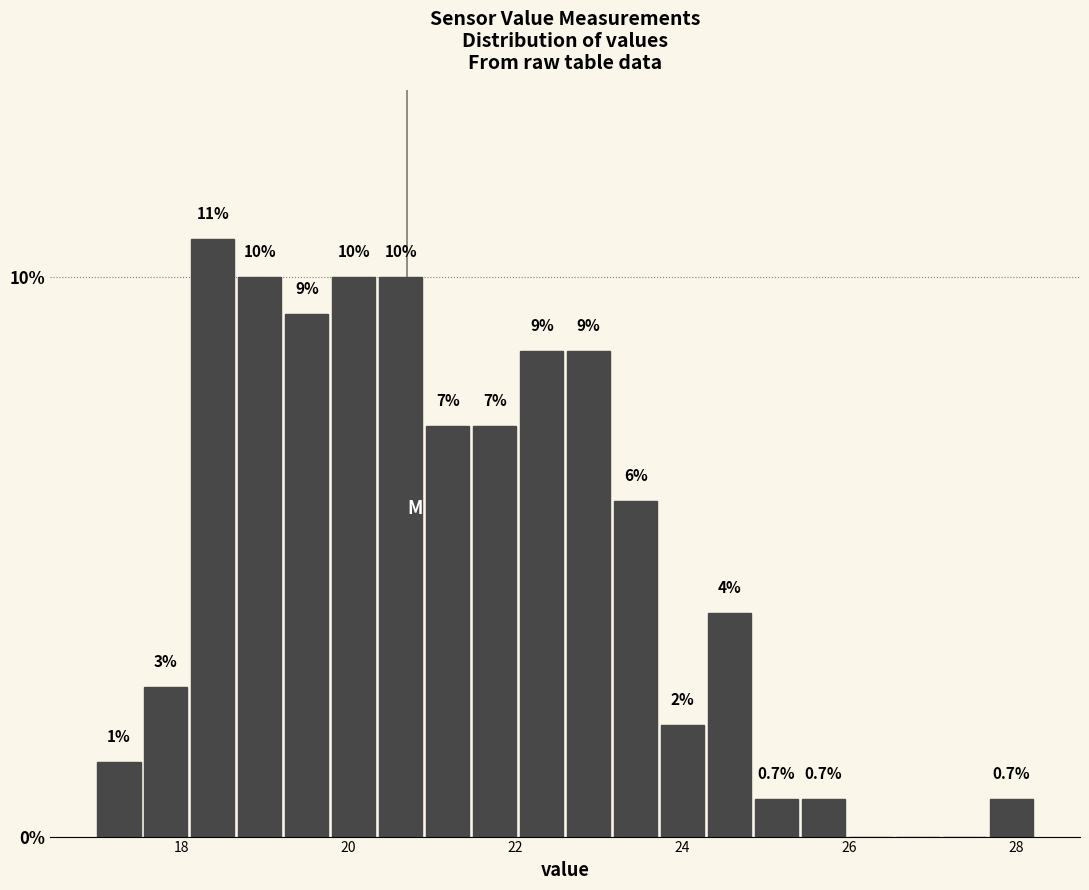

Read against the x-axis, roughly where is the centre of the tallest bar?

18.4